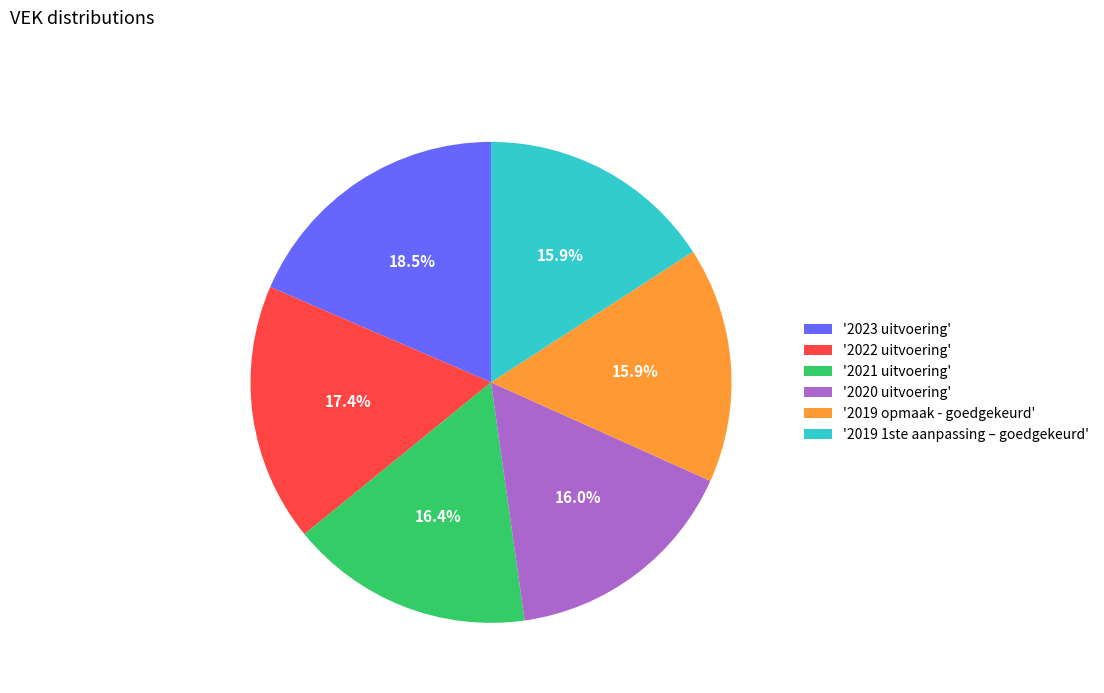

Does any single category account for the majority?

No